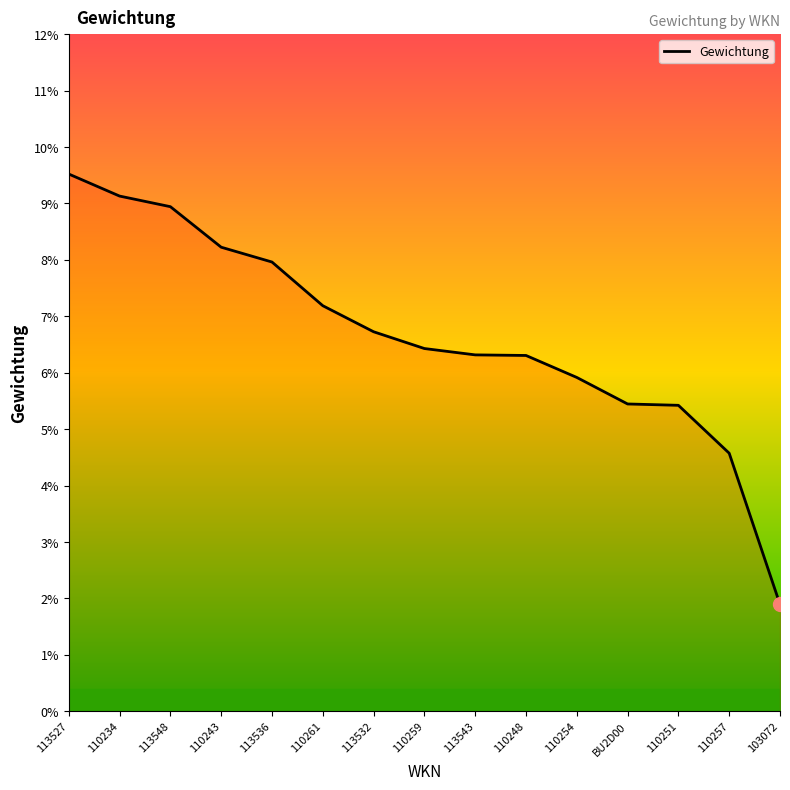

Rank the categories by value from highest to lowest.

113527, 110234, 113548, 110243, 113536, 110261, 113532, 110259, 113543, 110248, 110254, BU2D00, 110251, 110257, 103072